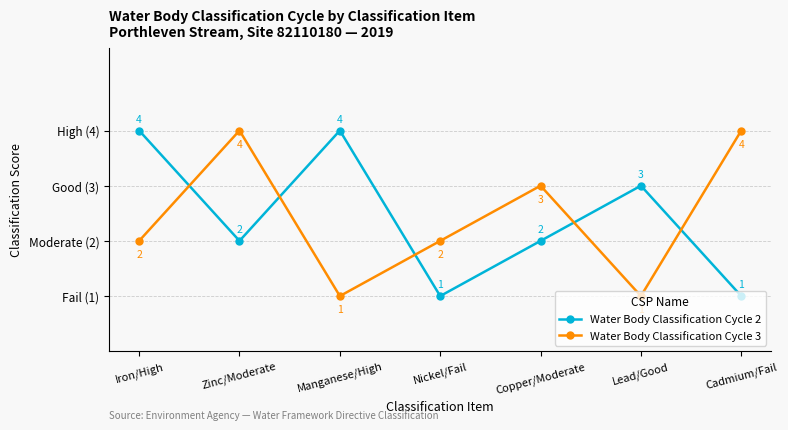

True or false: Water Body Classification Cycle 2 has more than 1 interior local peaks.

True